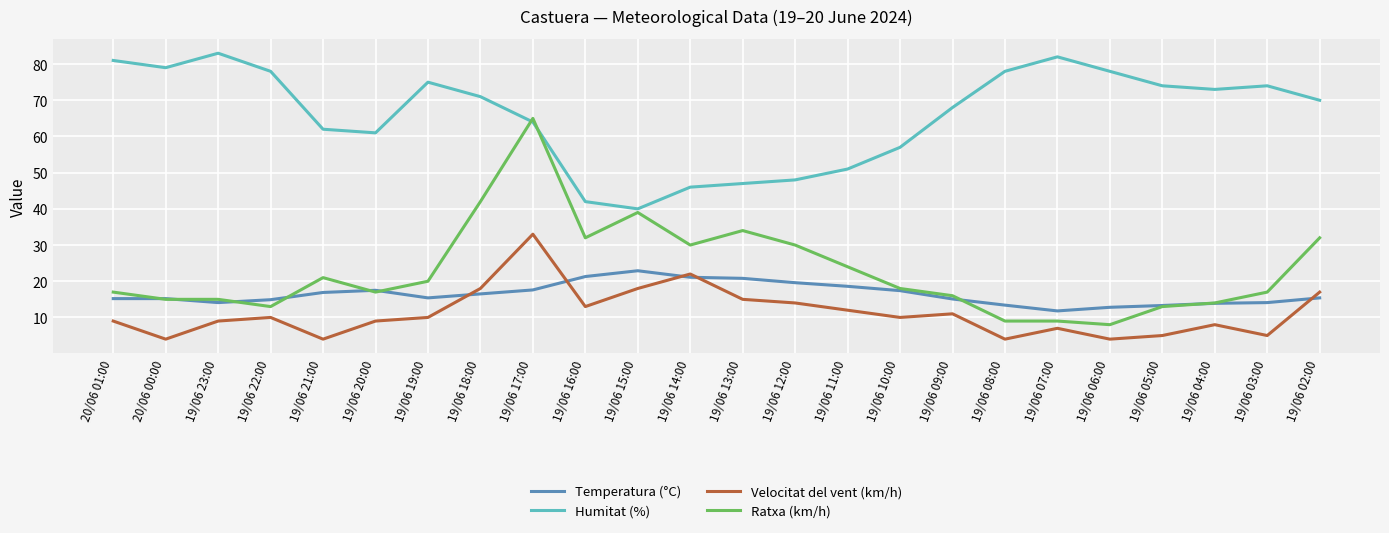

Which series has the largest range (max minus min)?

Ratxa (km/h)